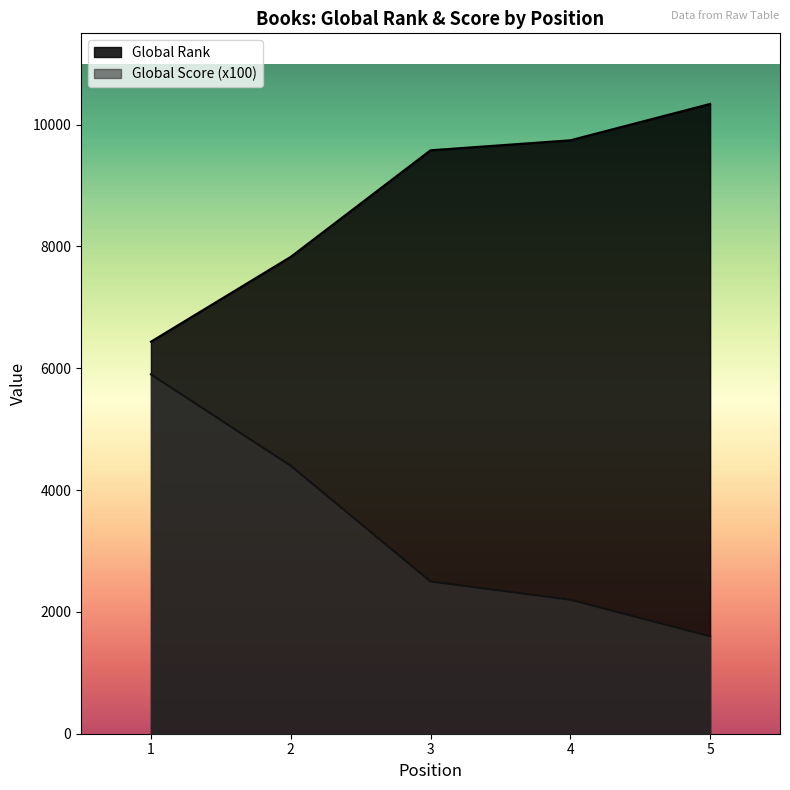

Rank the series by their maximum value, from lowest to highest.

Global Score (x100), Global Rank